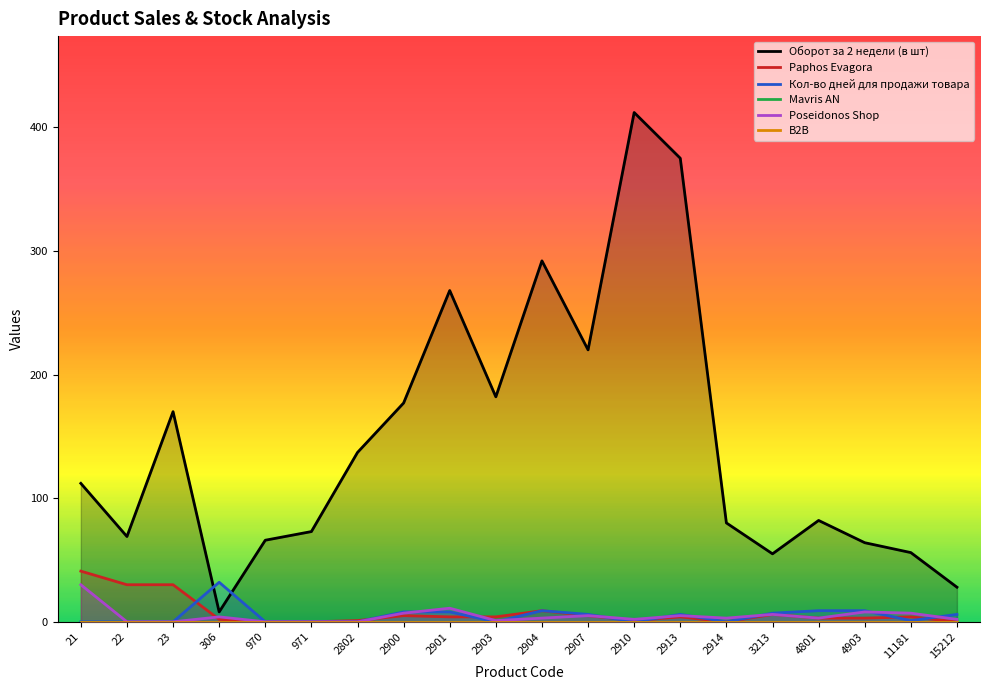

Between 4801 and 2901, which is larger?

2901